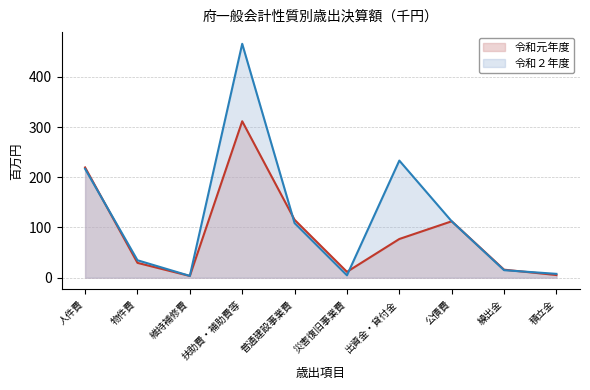

Is it true that 令和元年度 equals 16.0 at 繰出金?

True